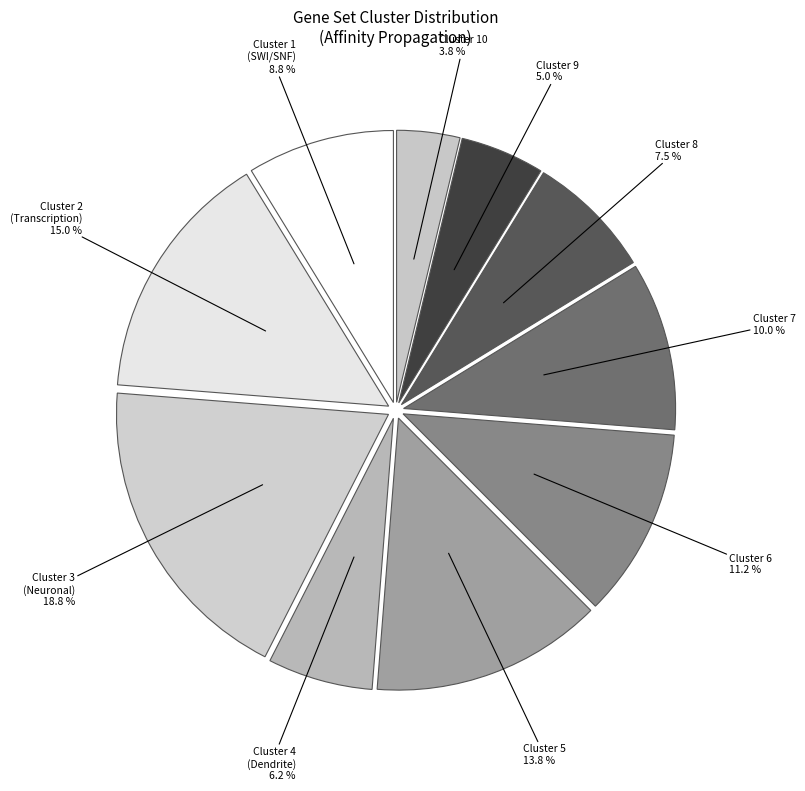

Rank the categories by value from highest to lowest.

Cluster 3 (Neuronal), Cluster 2 (Transcription), Cluster 5, Cluster 6, Cluster 7, Cluster 1 (SWI/SNF), Cluster 8, Cluster 4 (Dendrite), Cluster 9, Cluster 10